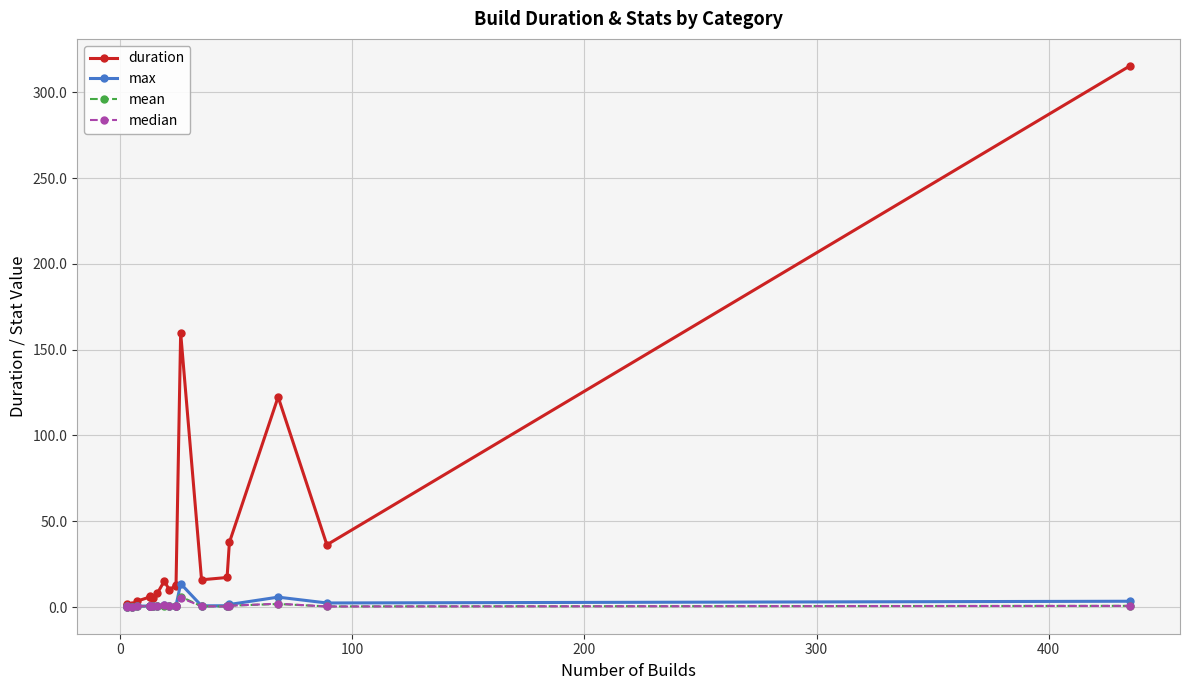

What is the difference between the maximum and minimum values in the mean series?

5.9